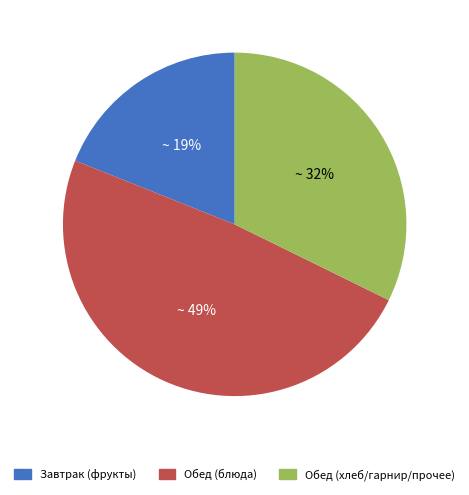

Is there a majority slice in this chart?

No